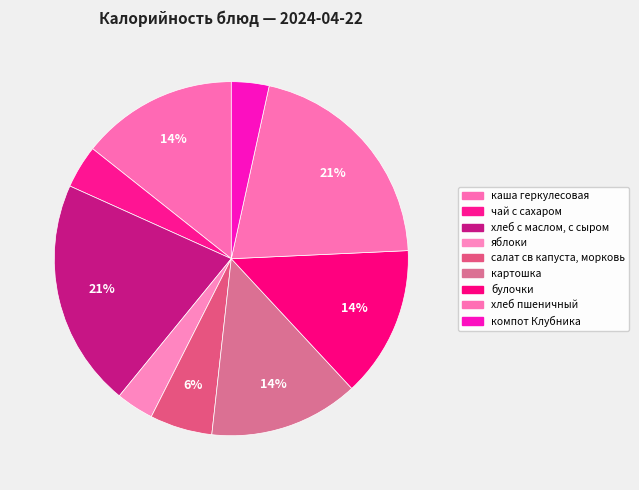

What percentage is the салат св капуста, морковь slice, to the nearest percent?

6%